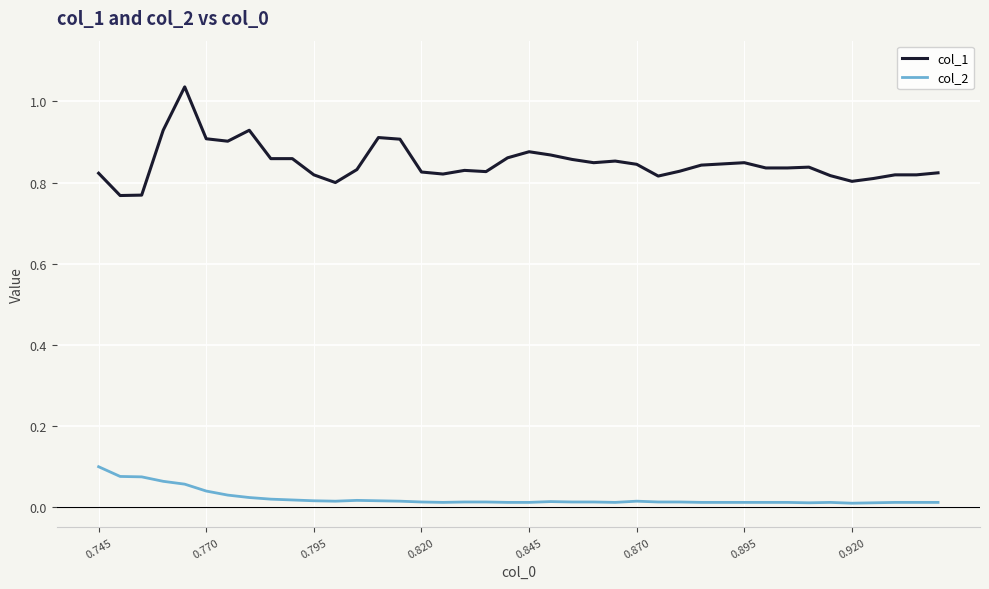

Which series has the largest range (max minus min)?

col_1